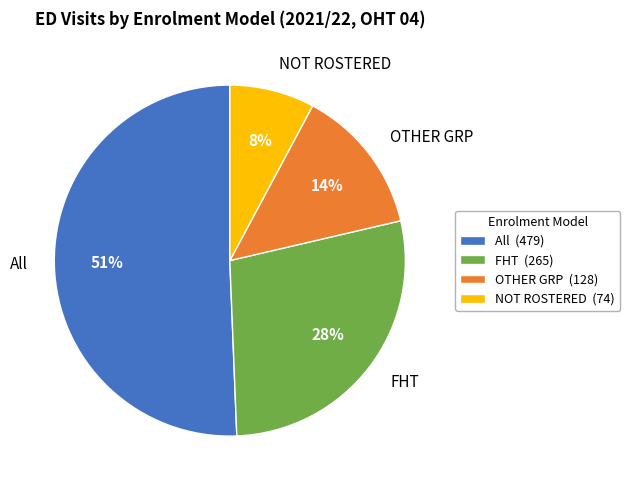

Which slice represents more than half of the pie?

All